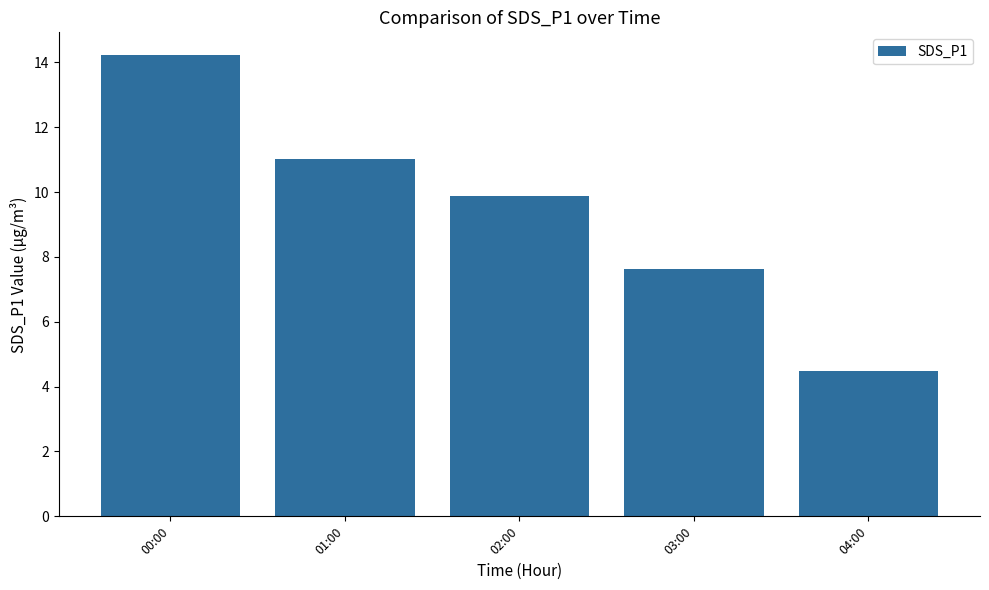

Which has a higher value, 03:00 or 01:00?

01:00